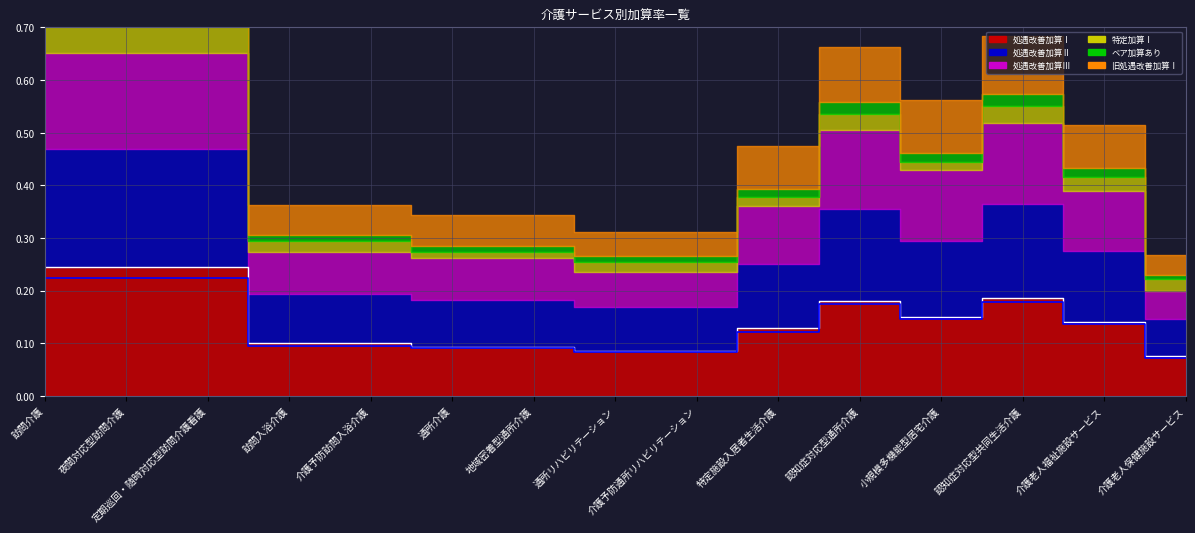

List the series in order of their peak value, lowest first.

ベア加算あり, 特定加算Ⅰ, 旧処遇改善加算Ⅰ, 処遇改善加算Ⅲ, 処遇改善加算Ⅱ, 処遇改善加算Ⅰ